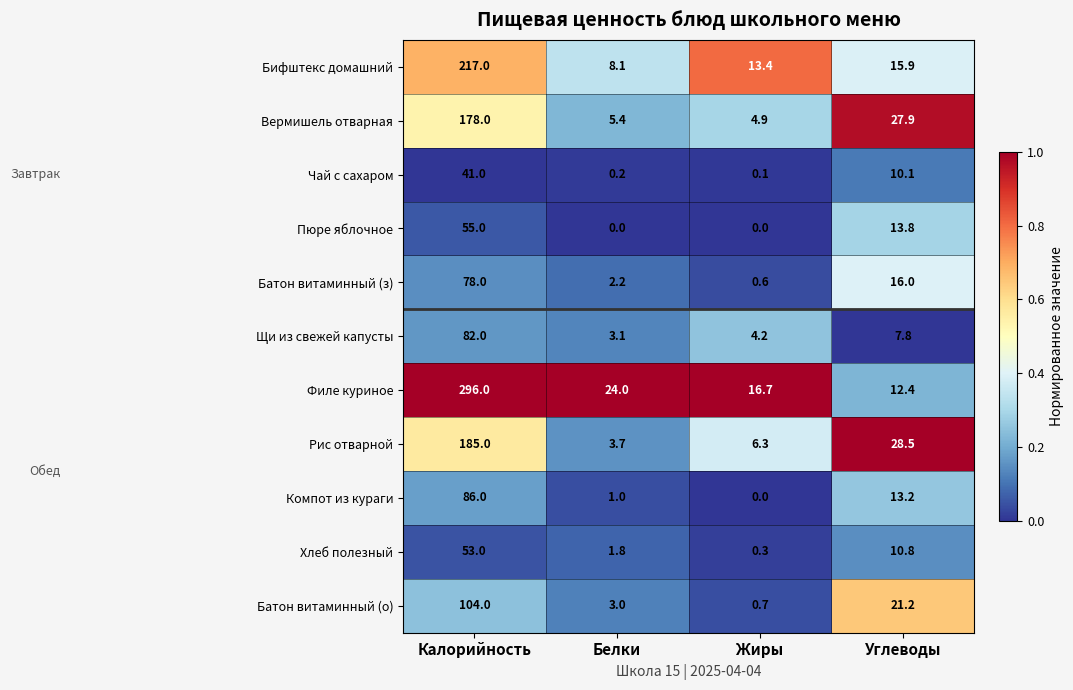

What is the greatest value displayed?

296.0